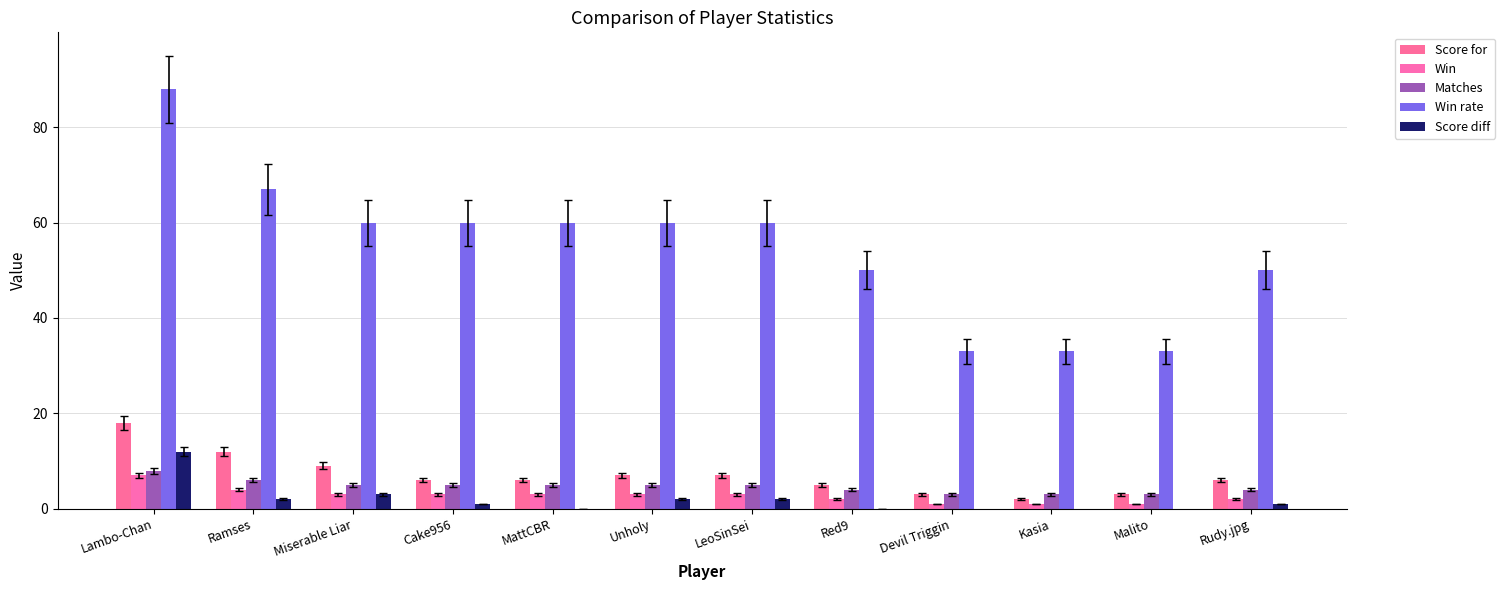

Which series has the largest range (max minus min)?

Win rate